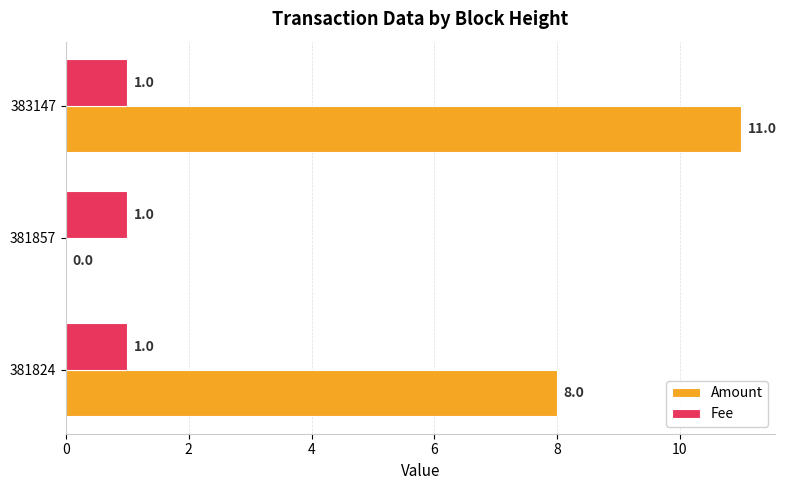

Between 381857 and 383147, which series saw the biggest shift?

Amount